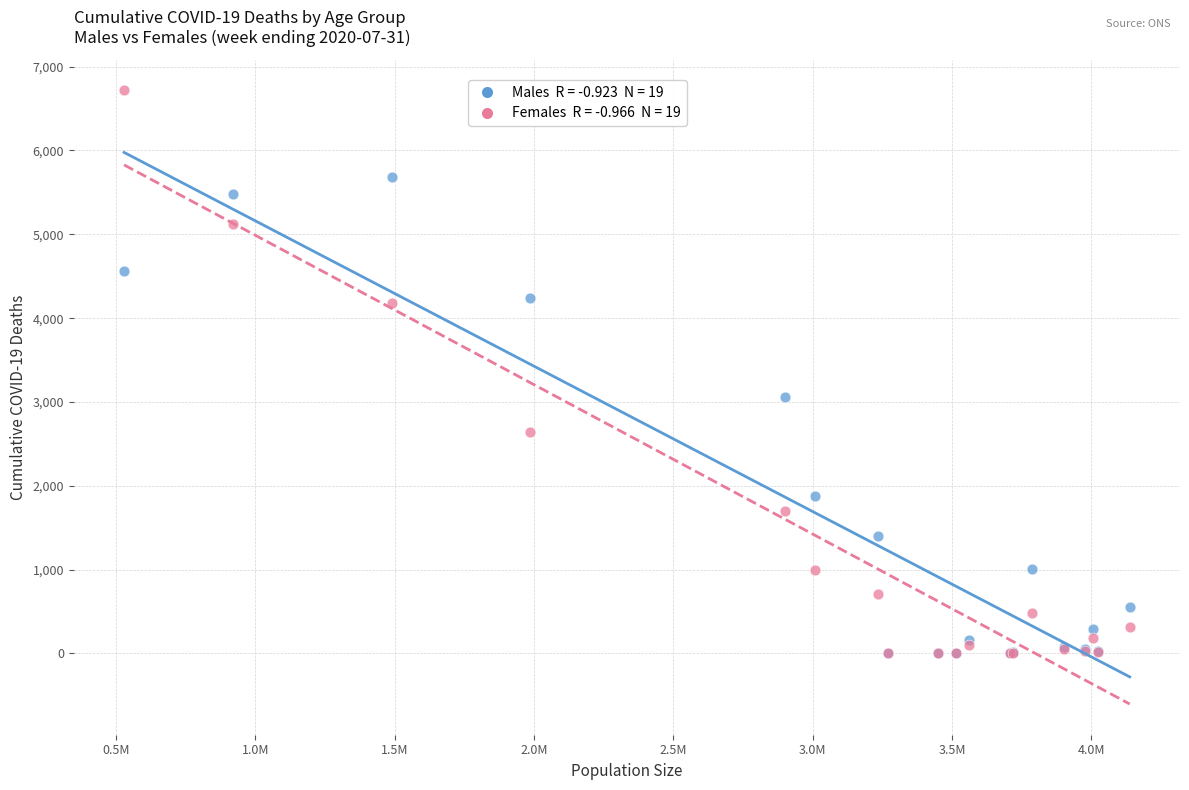

Across all series, what Y value is closest to 3359?

3058